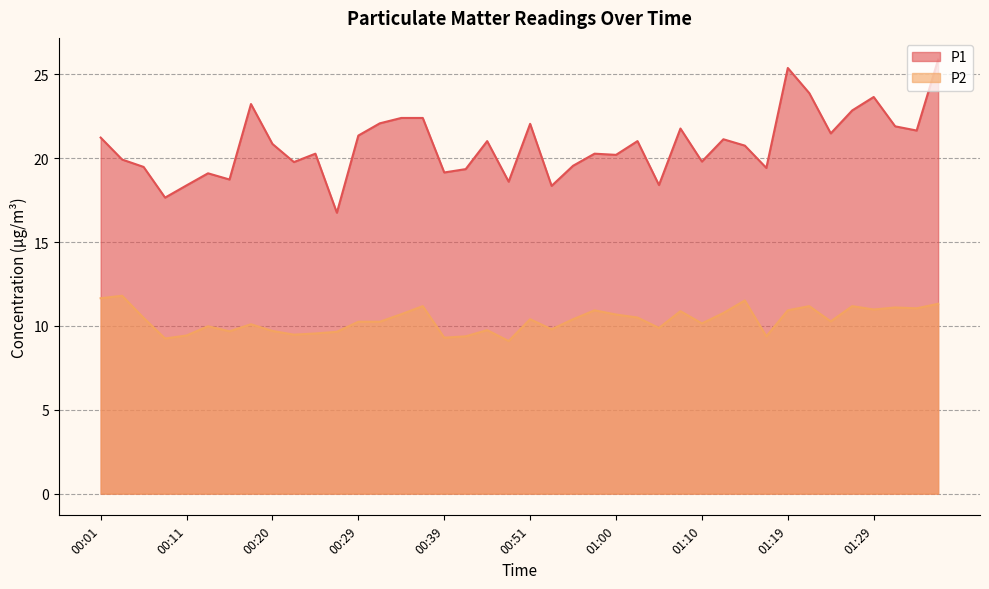

At which label does P1 first exceed 20?

00:01